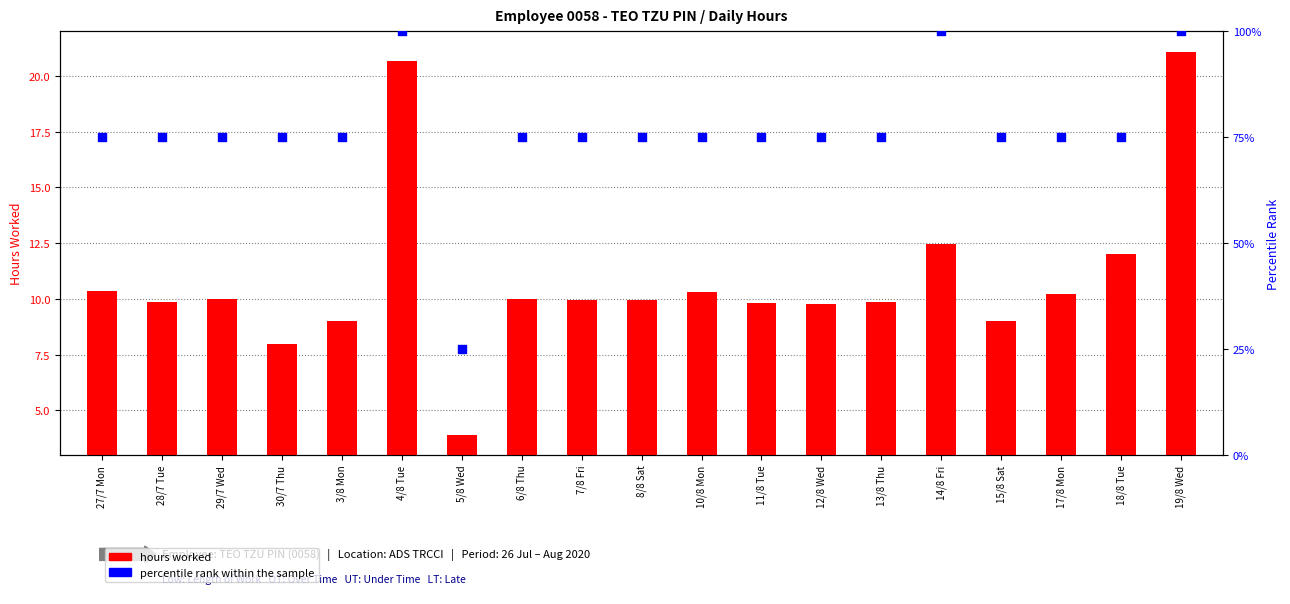

Which series contains the lowest Y value?

hours worked